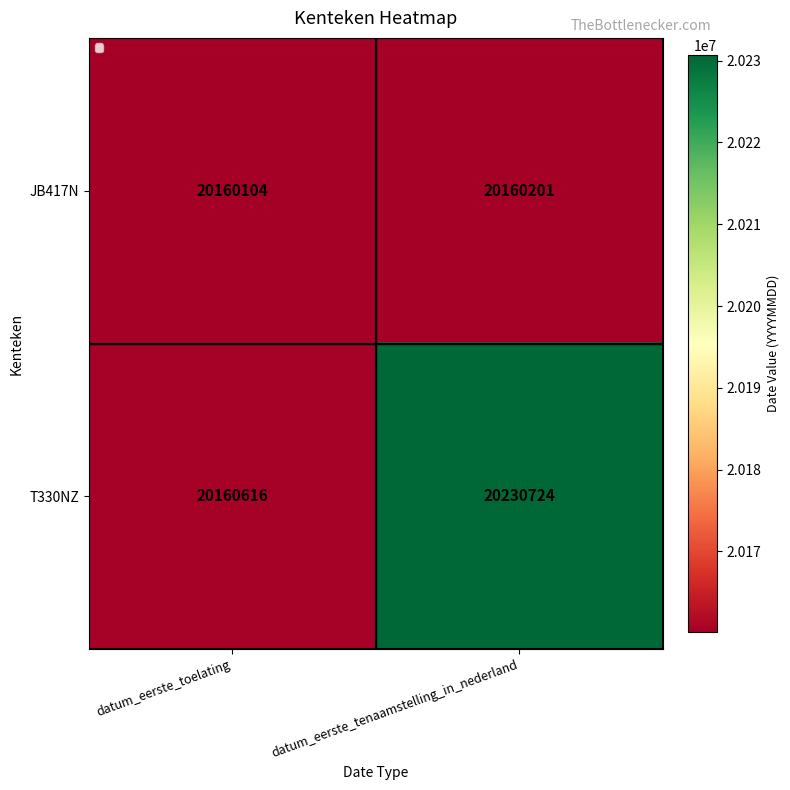

Count the JB417N values in the range 20160104 to 20160201.

2